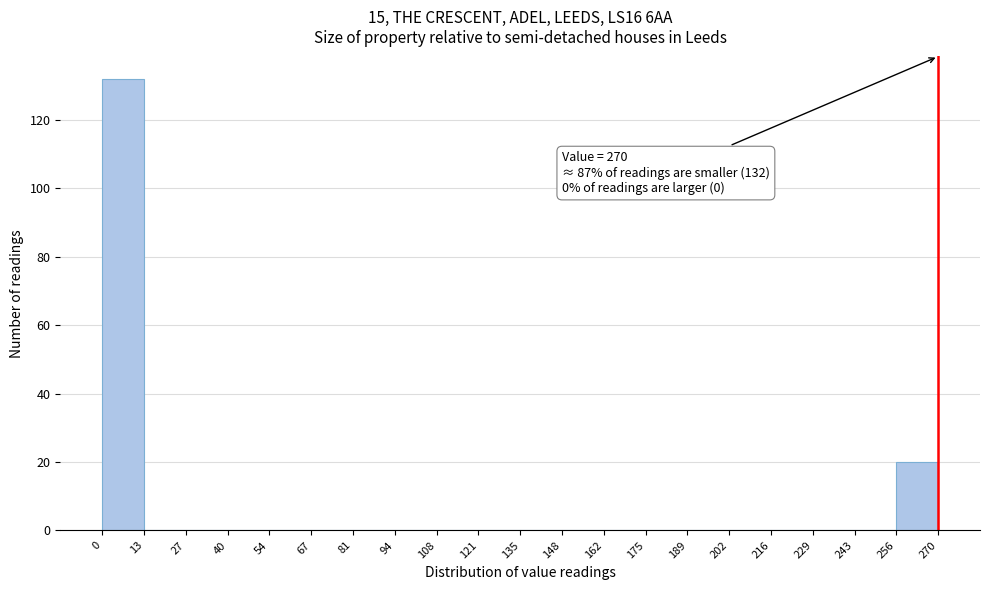

Over which range of the x-axis is the bar tallest?

0 to 13